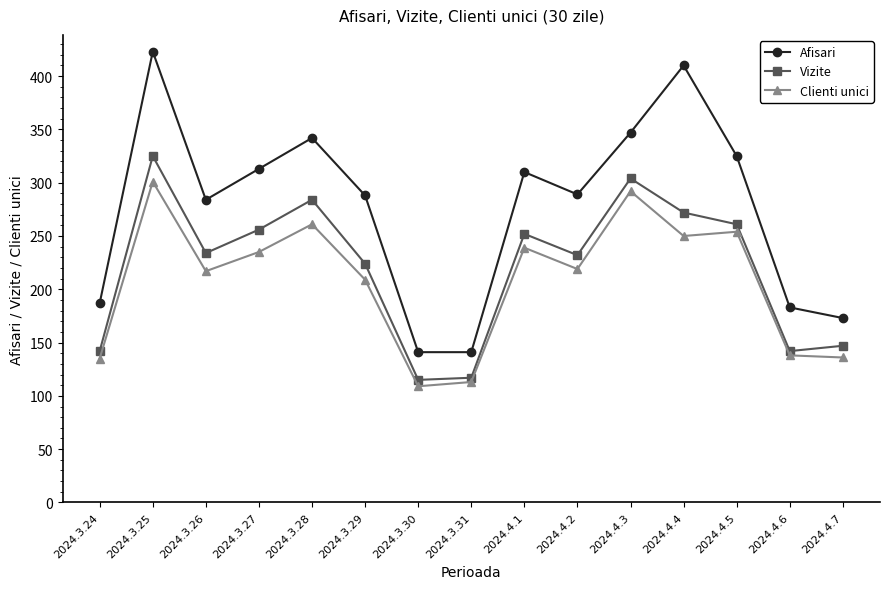

What is the total value across all series at 2024.4.5?

840